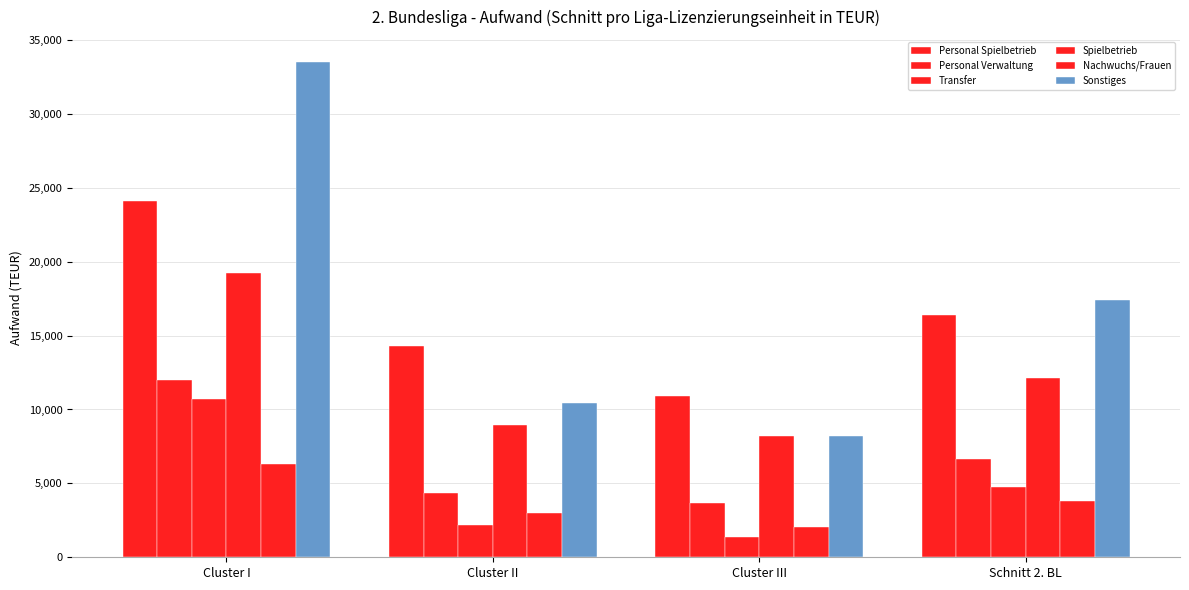

Is the value of Transfer at Cluster I greater than the value of Sonstiges at Schnitt 2. BL?

No